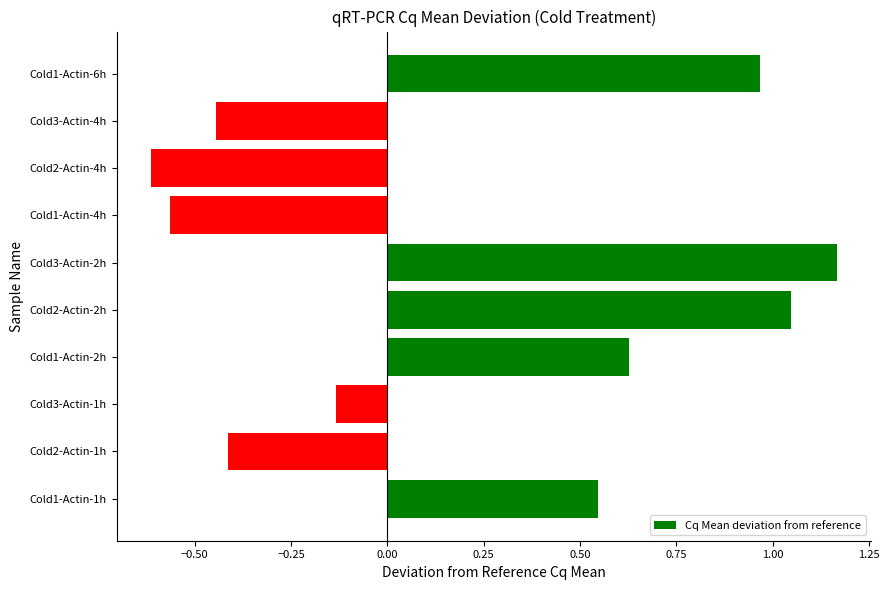

At which label is the value closest to 0?

Cold3-Actin-1h